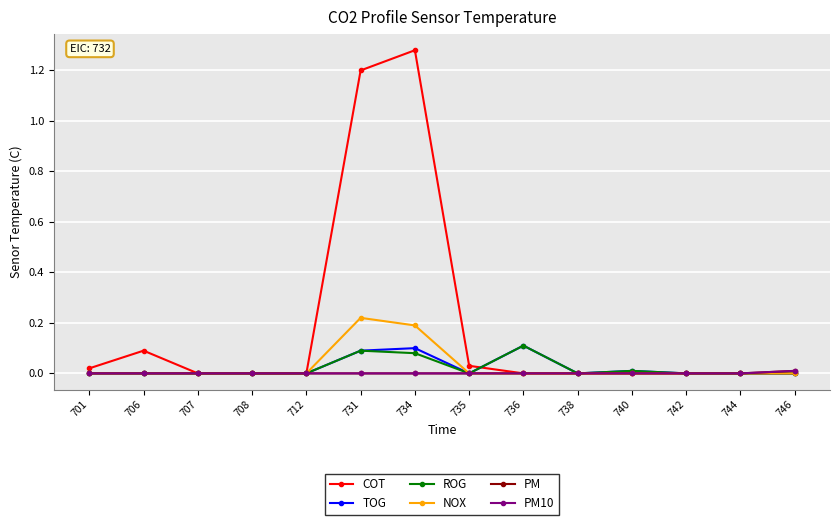

True or false: PM has a value of 0.0 at 712.

True